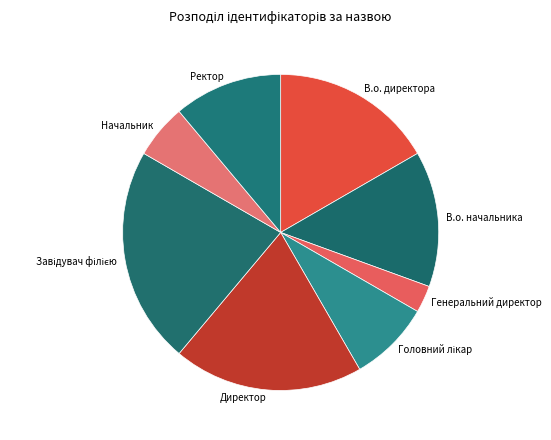

True or false: Директор accounts for 12% of the total.

False